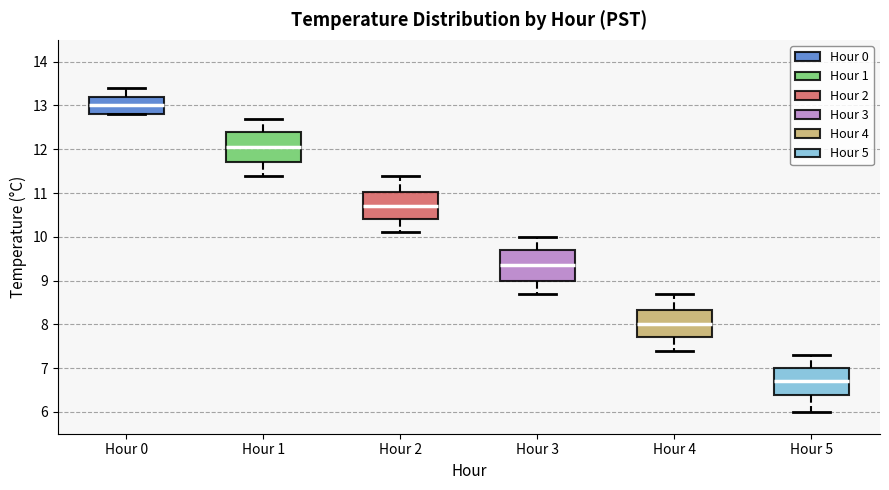

Reading left to right, read every box against the y-axis: the position of its median line, the range the box covers, and the ends of its whiskers. The values are not printed on the chart, so give them approximately, as read against the axis.

Hour 0: median 13.0, box 12.8 to 13.2, whiskers 12.8 to 13.4
Hour 1: median 12.1, box 11.7 to 12.4, whiskers 11.4 to 12.7
Hour 2: median 10.7, box 10.4 to 11.0, whiskers 10.1 to 11.4
Hour 3: median 9.4, box 9.0 to 9.7, whiskers 8.7 to 10.0
Hour 4: median 8.0, box 7.7 to 8.3, whiskers 7.4 to 8.7
Hour 5: median 6.7, box 6.4 to 7.0, whiskers 6.0 to 7.3